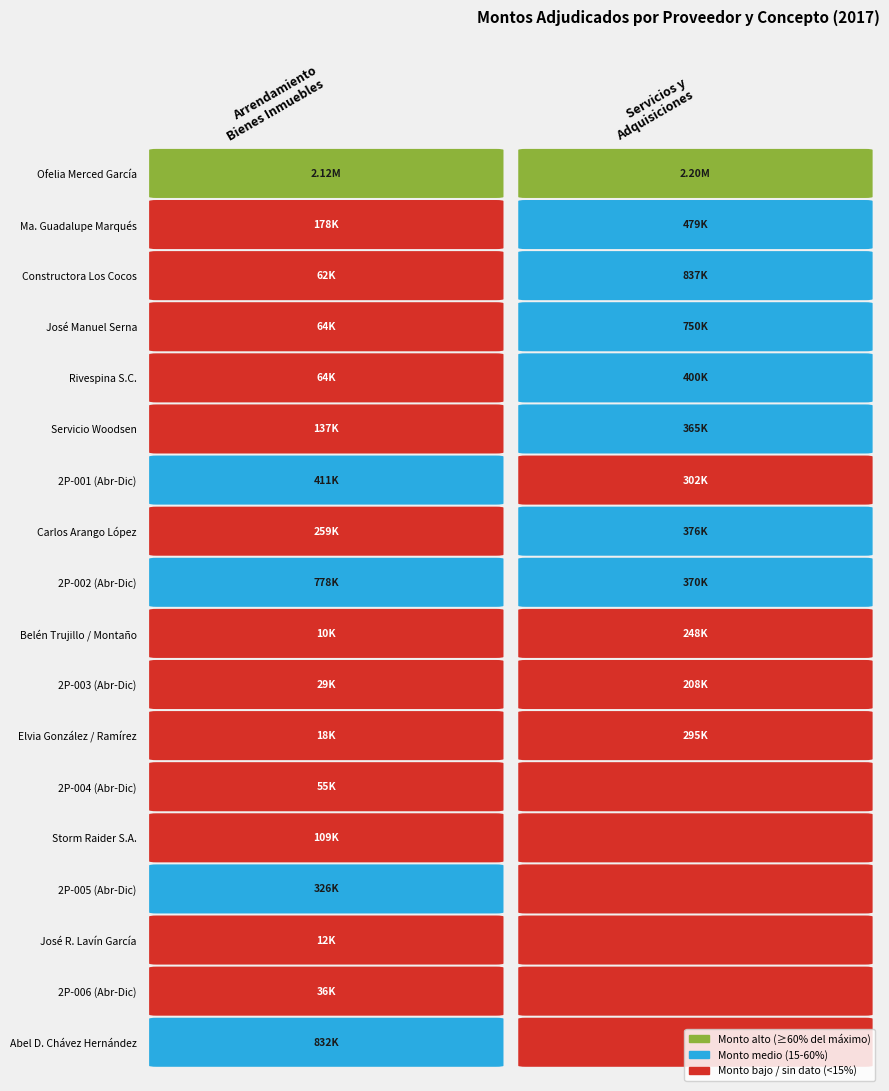

Rank the series by their average value, from highest to lowest.

Servicios y Adquisiciones, Arrendamiento de Bienes Inmuebles